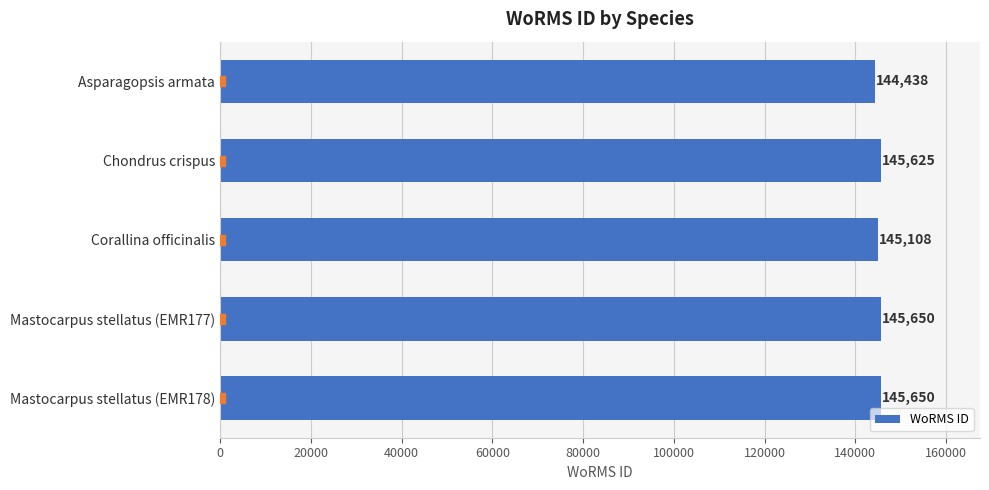

Between Chondrus crispus and Mastocarpus stellatus (EMR177), which is larger?

Mastocarpus stellatus (EMR177)